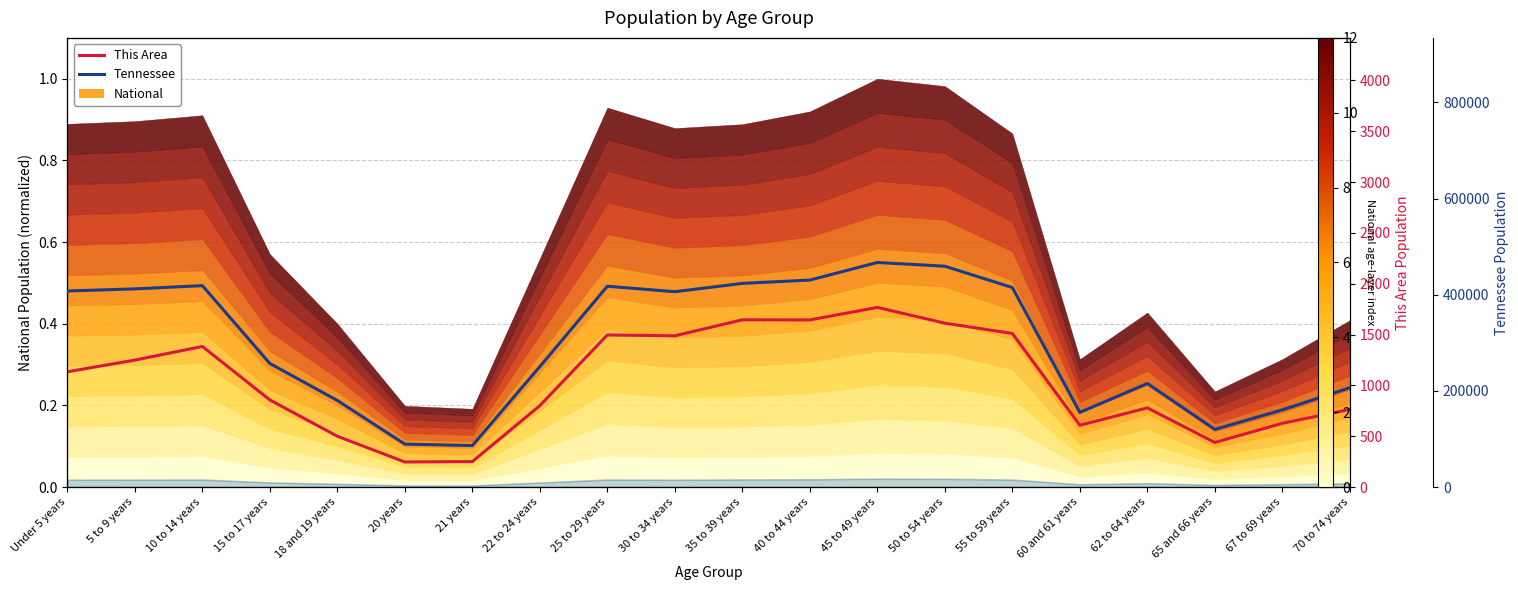

What is the difference between the second highest and second lowest values in the This Area series?

1394